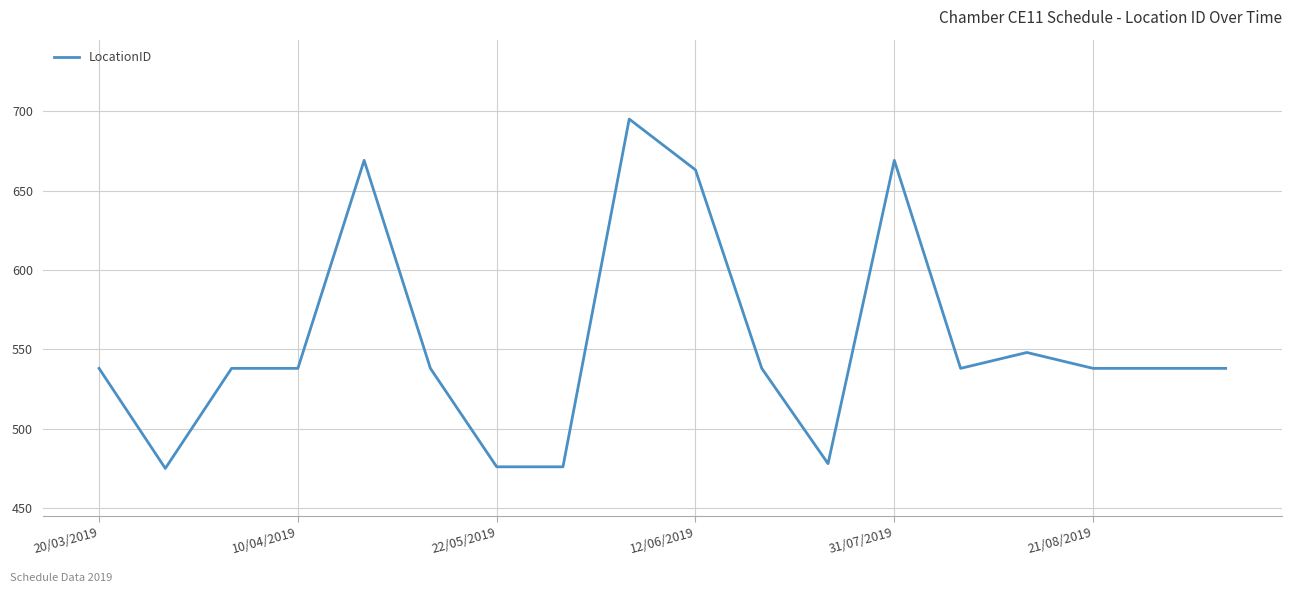

How many categories are shown in the chart?

18